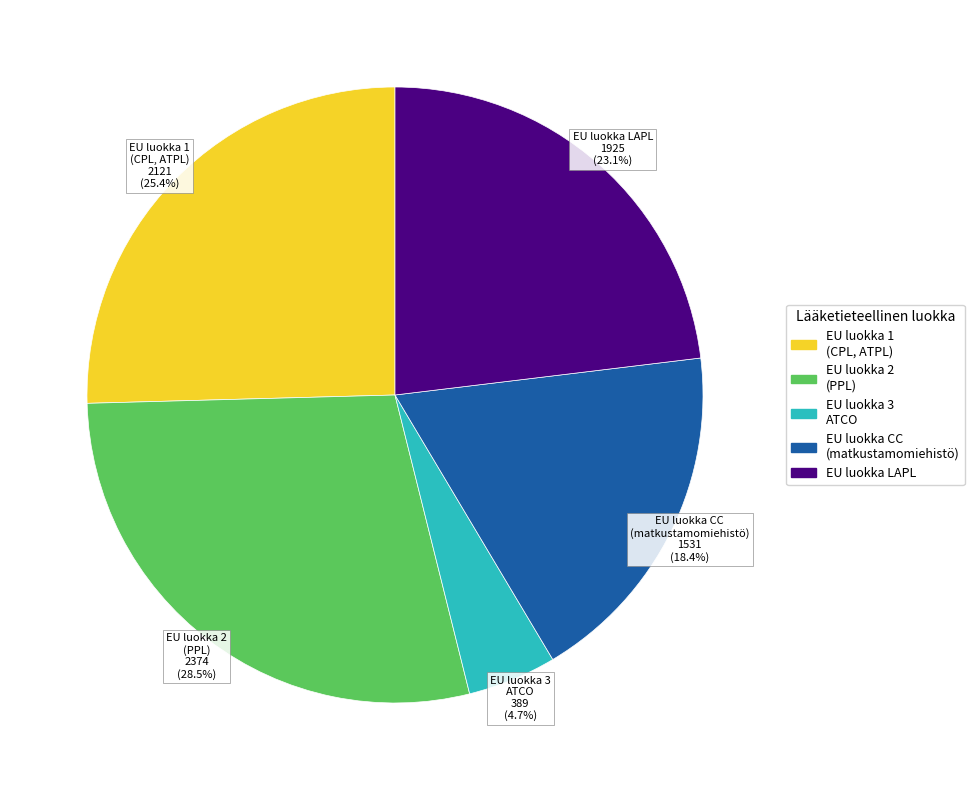

To the nearest percent, what is the difference between the EU luokka 3 ATCO and EU luokka 1 (CPL, ATPL) slice percentages?

21%